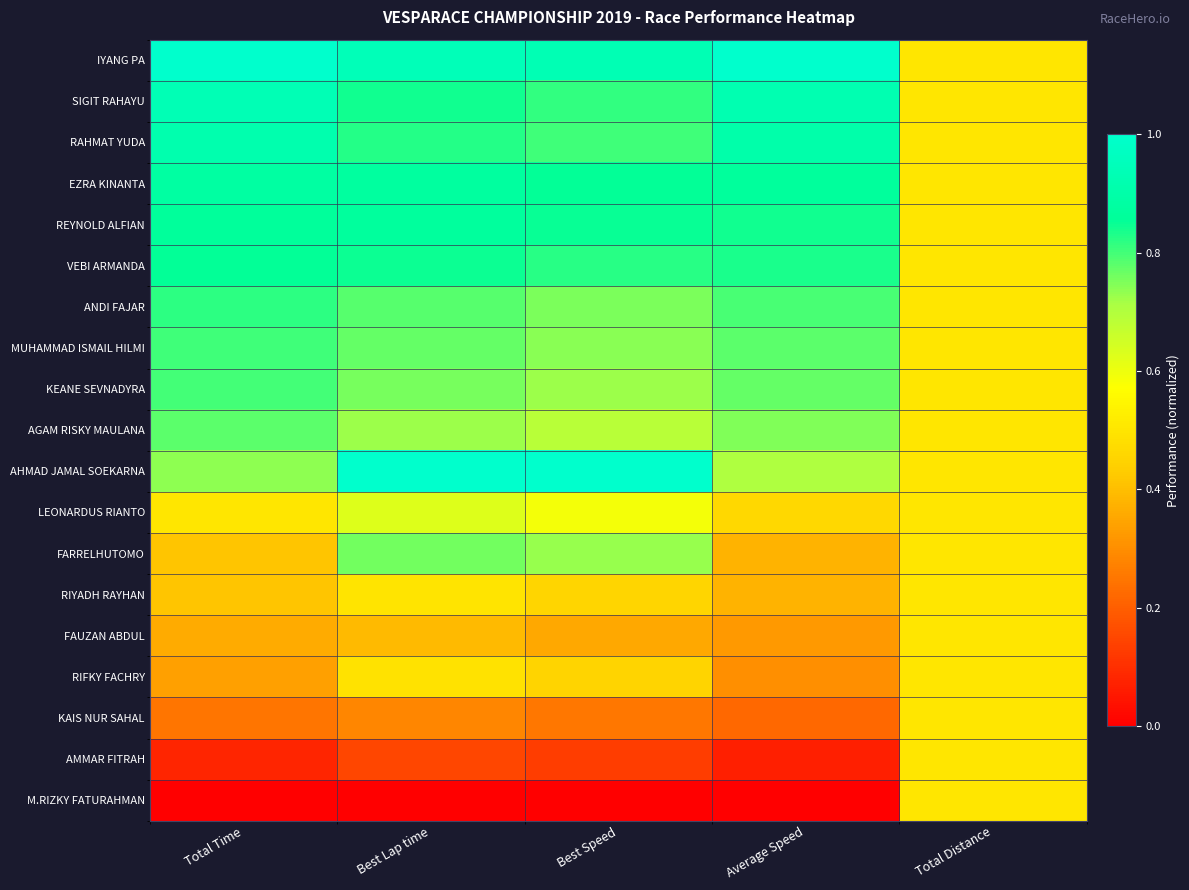

What is the difference between the highest and lowest values at Total Time?

1.0